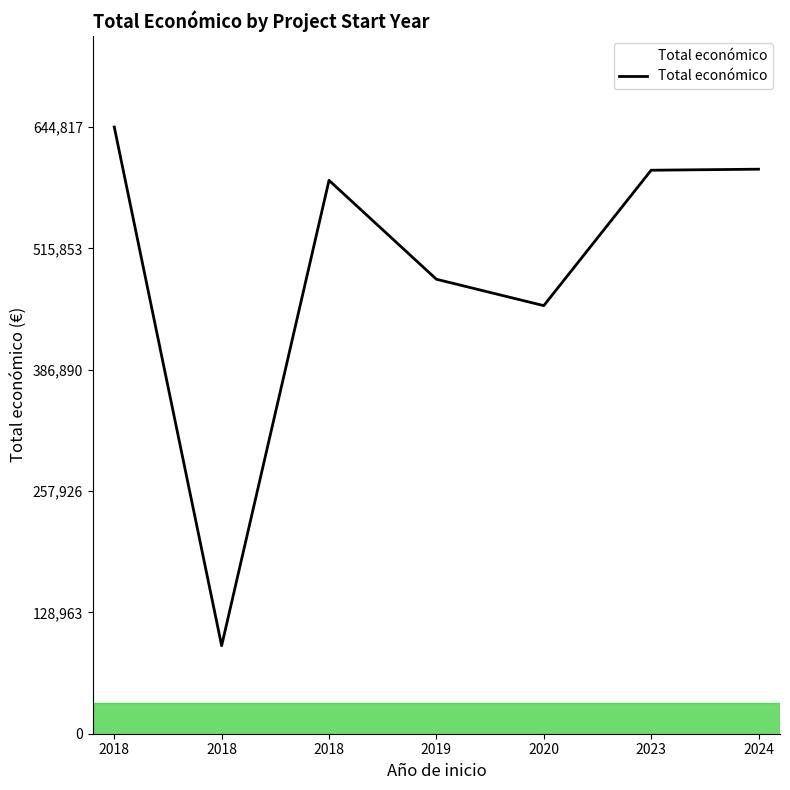

How many lines are shown in the chart?

1